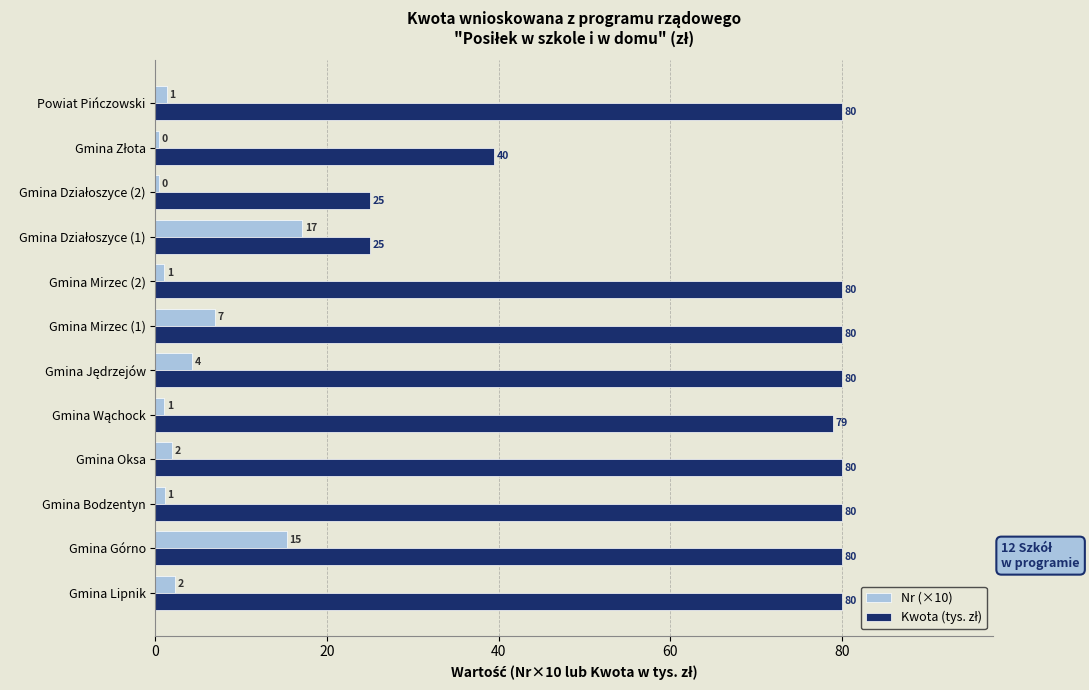

At how many categories does at least one series exceed 55?

9